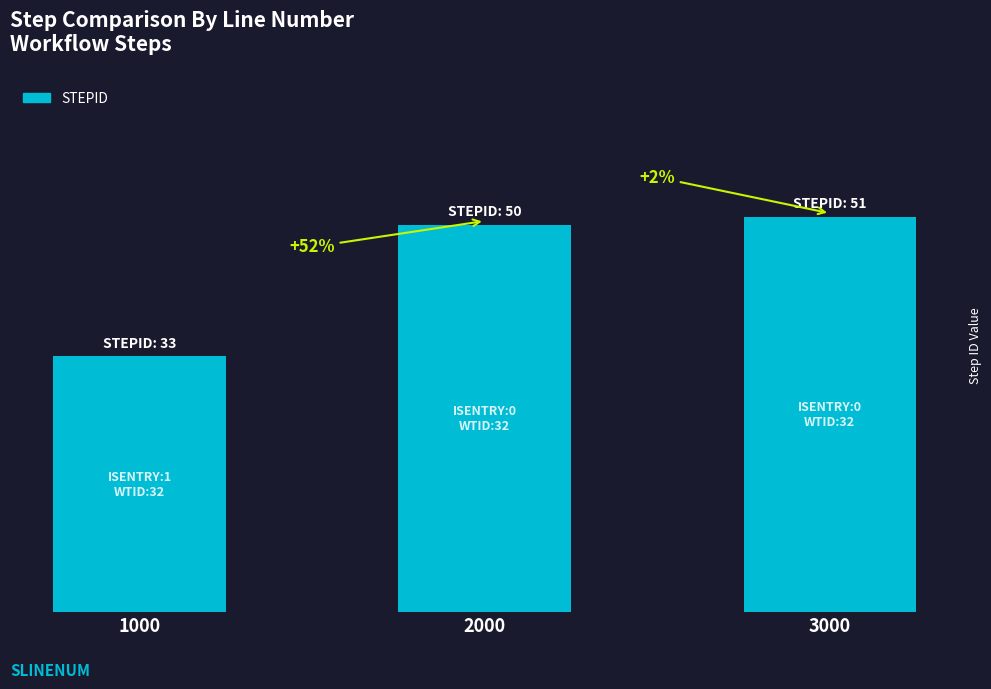

What is the average value?

45